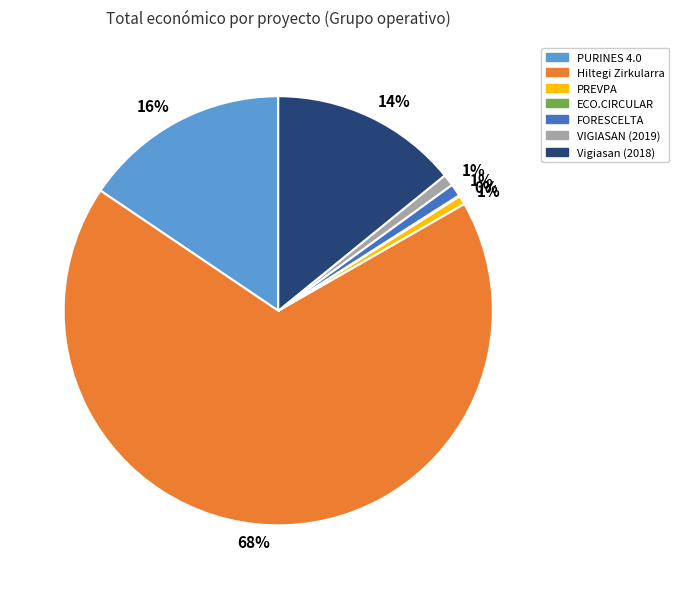

Is it true that VIGIASAN (2019) is 11% of the pie?

False